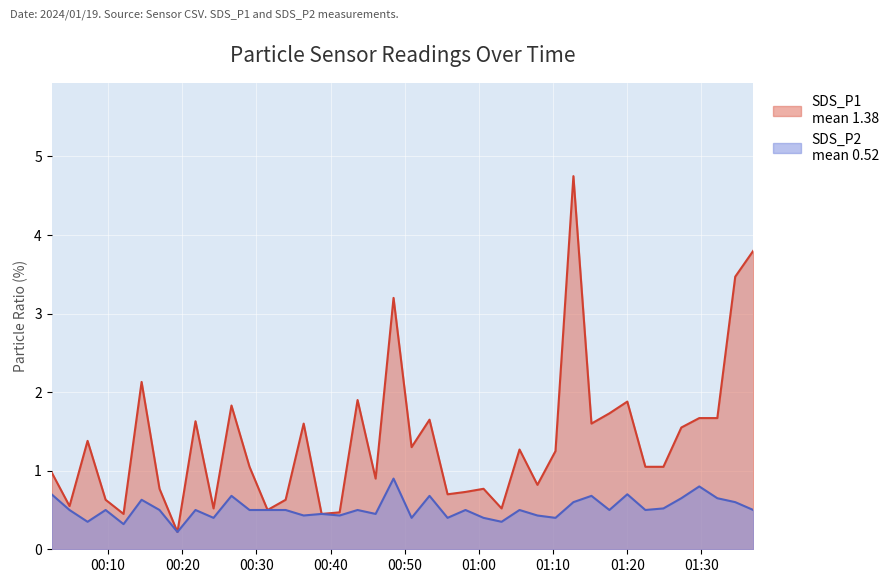

Rank the series at 2024/01/19 00:29:04 from highest to lowest value.

SDS_P1, SDS_P2